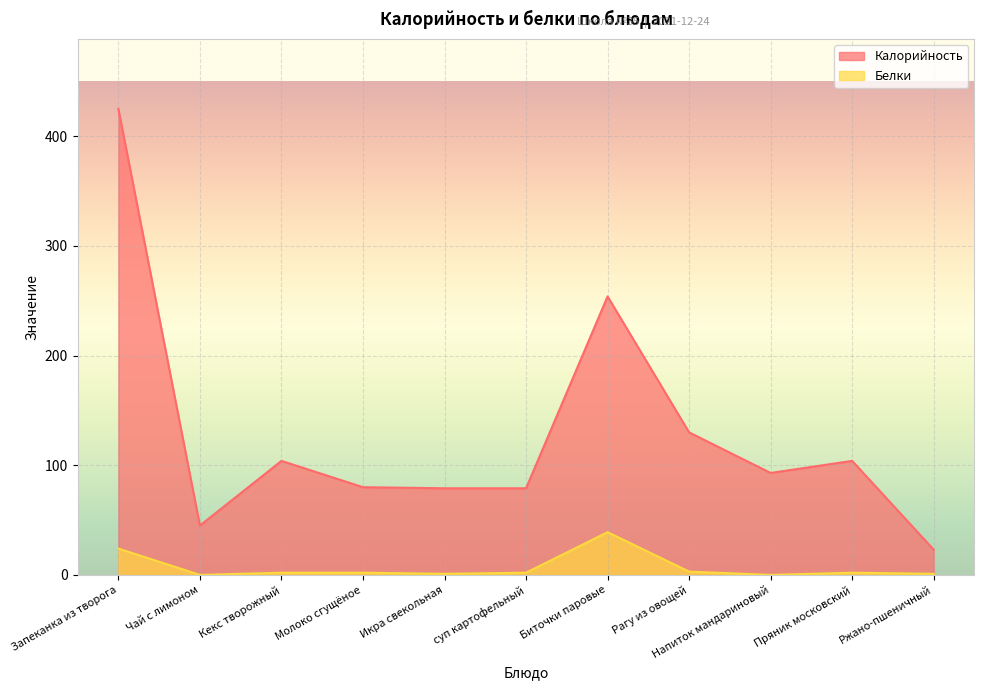

At which label is Калорийность closest to 224?

Биточки паровые